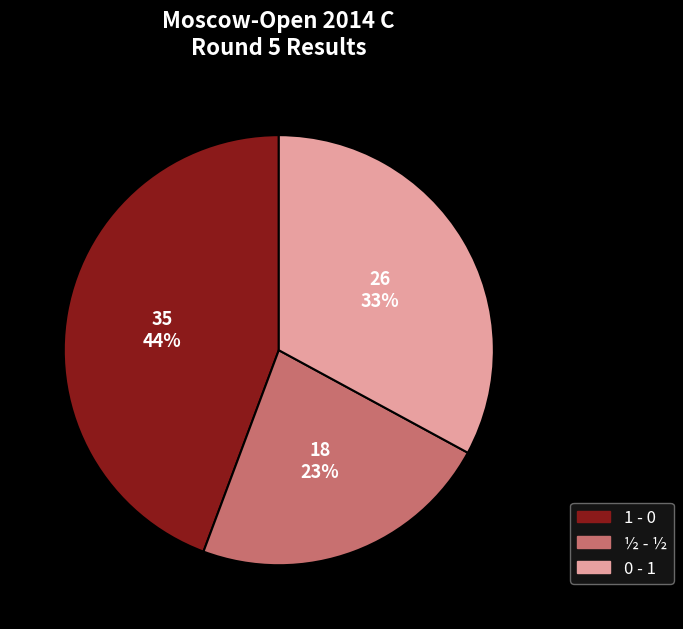

Rank the categories by value from lowest to highest.

½ - ½, 0 - 1, 1 - 0